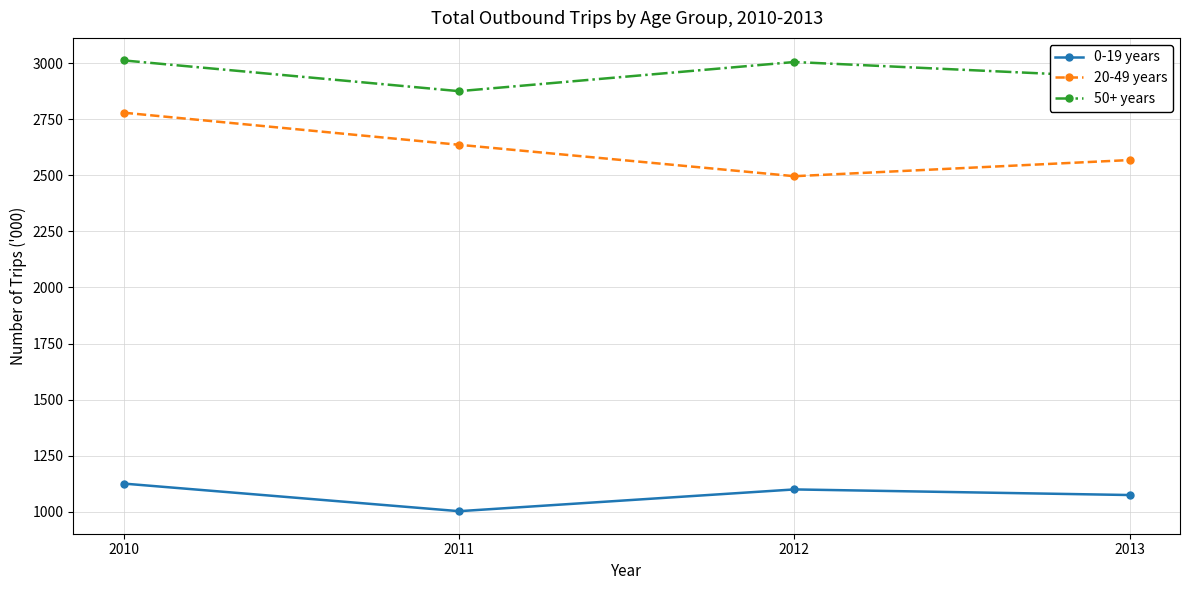

True or false: 50+ years and 20-49 years intersect in this chart.

False